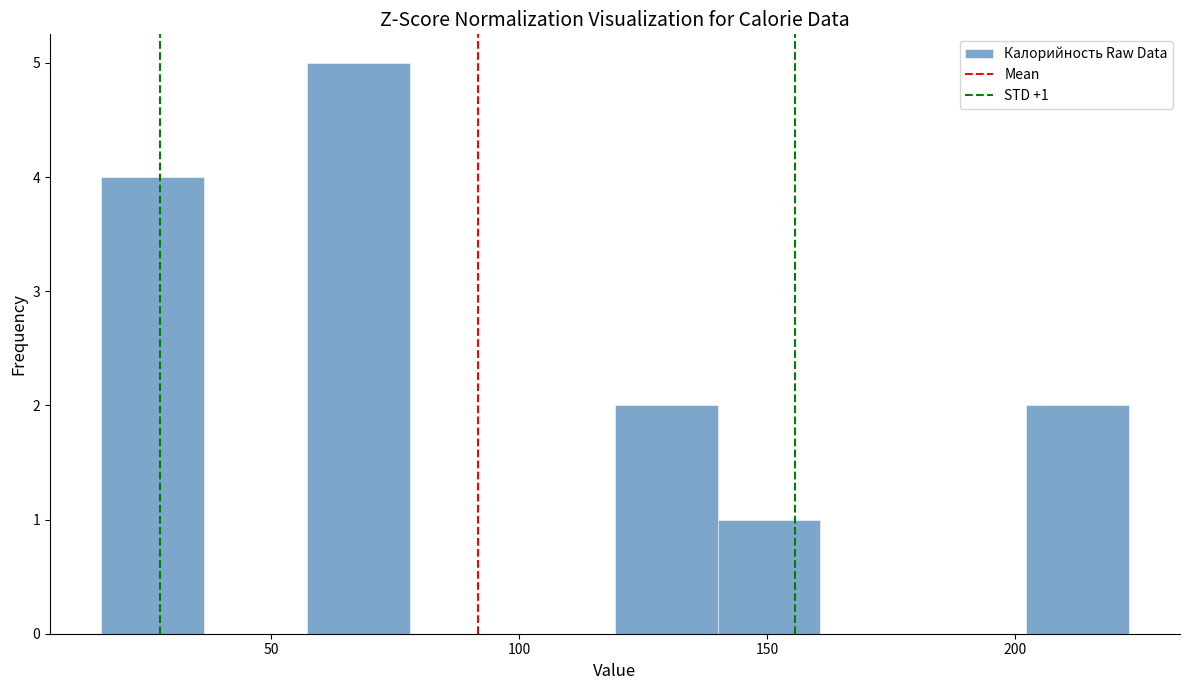

Which range on the x-axis has the tallest bar?

55 to 80